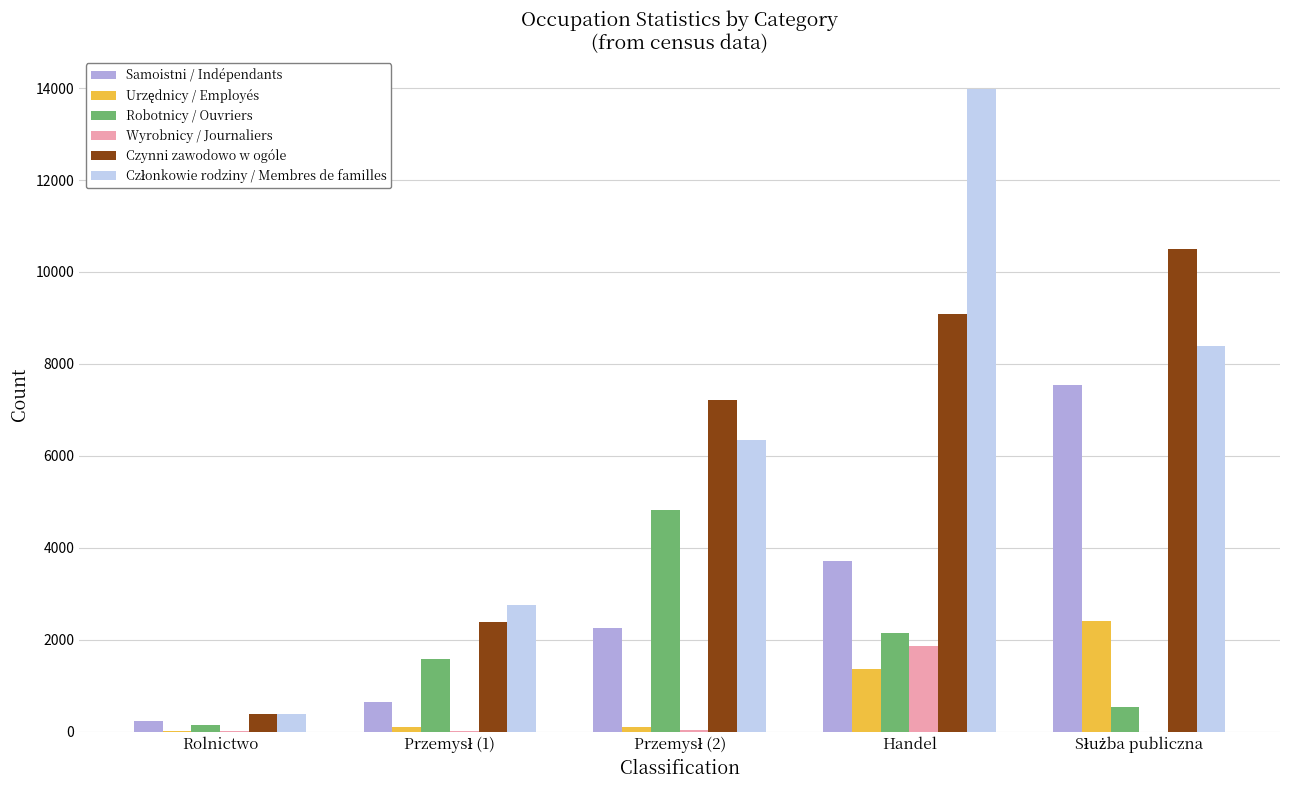

Are the bars horizontal?

No